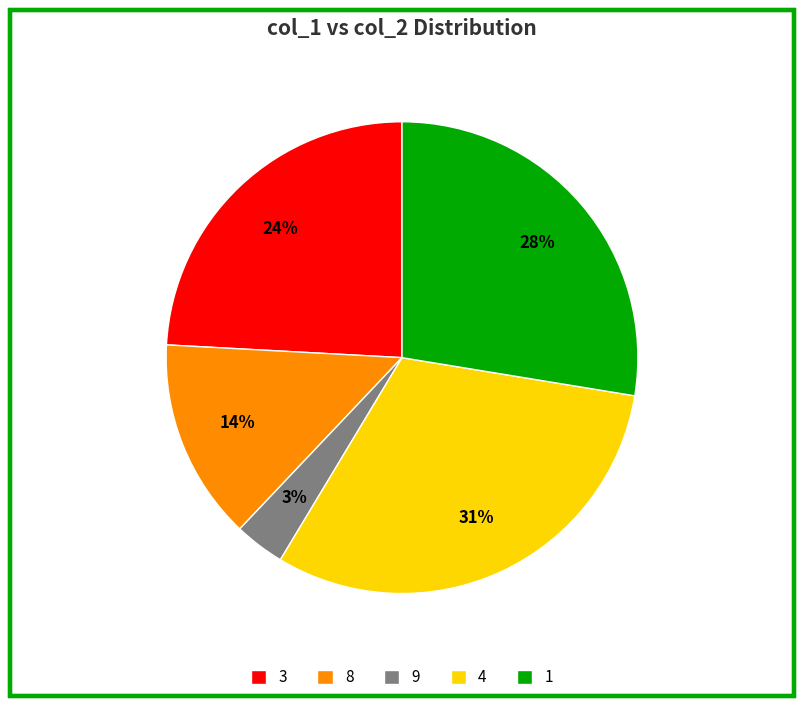

Which has a higher value, 9 or 8?

8